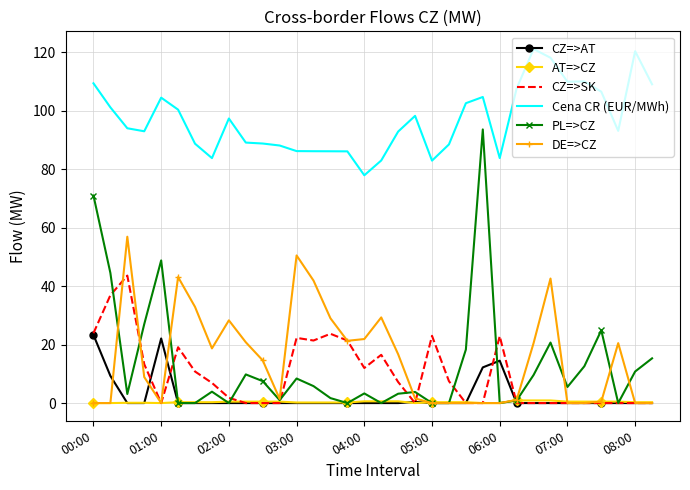

Which series has the largest range (max minus min)?

PL=>CZ